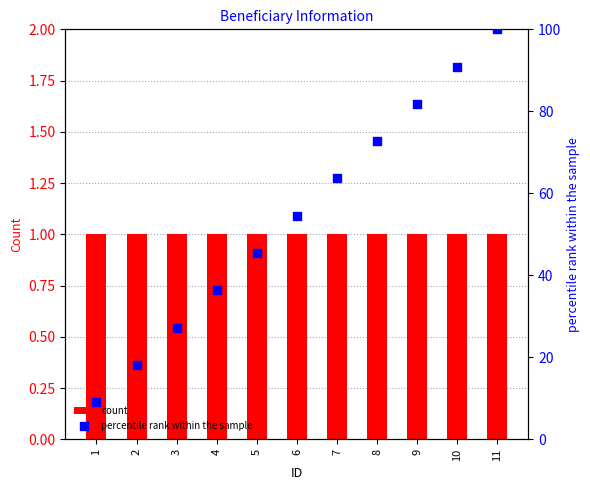

What are all the series names shown in the legend?

count, percentile rank within the sample